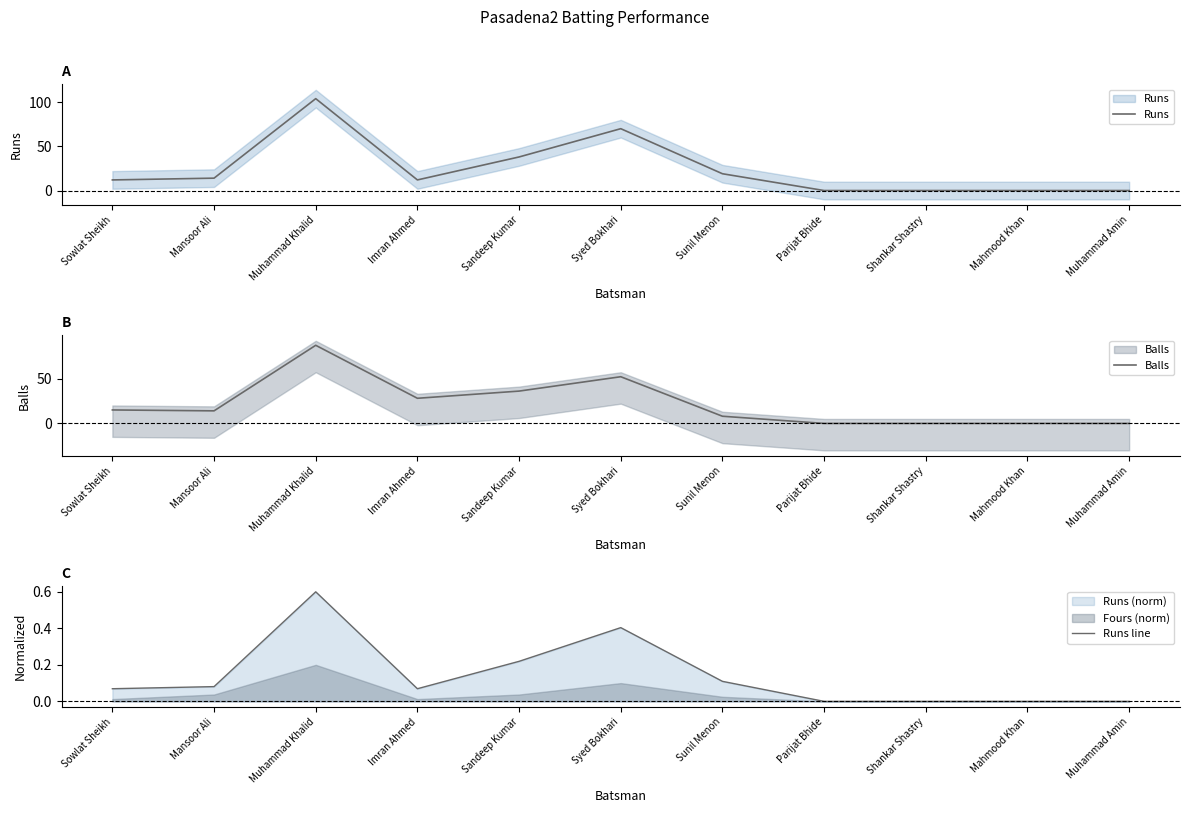

True or false: Runs has more than 2 interior local peaks.

False